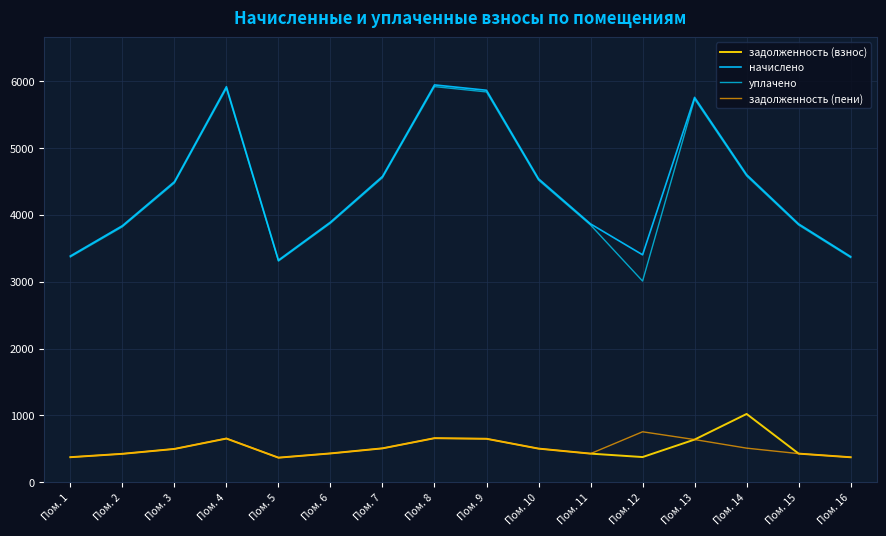

At Пом. 13, list the series in order from largest to smallest.

начислено, уплачено, задолженность (взнос), задолженность (пени)